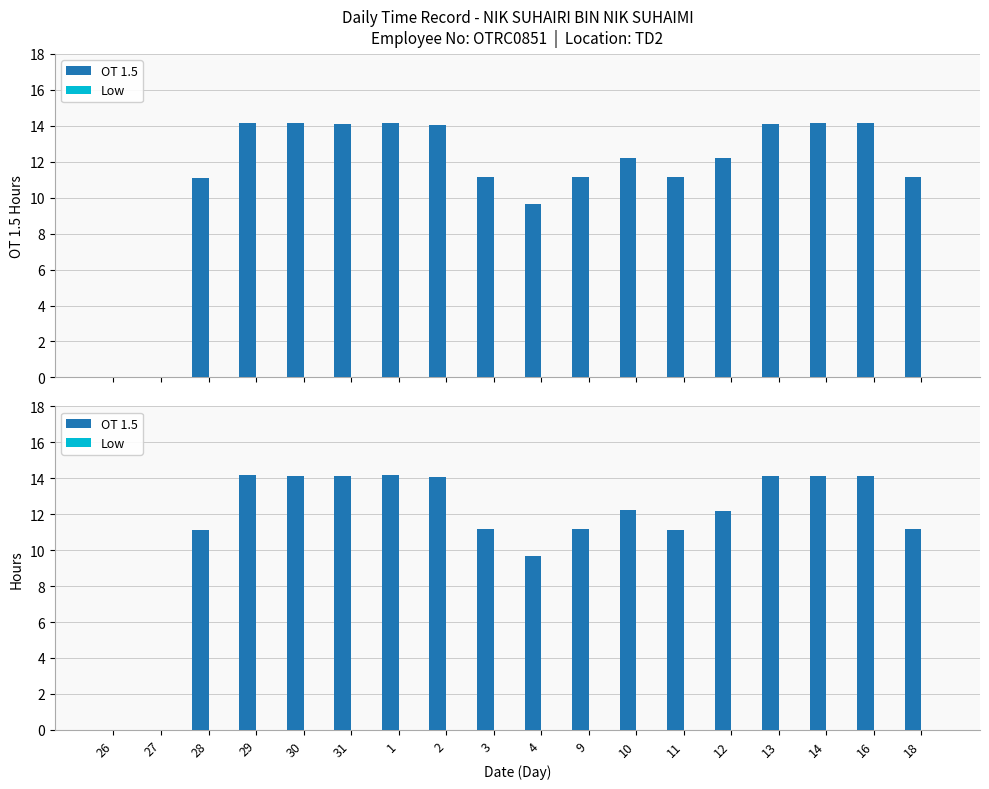

What is the label of the 2nd bar from the left?

27